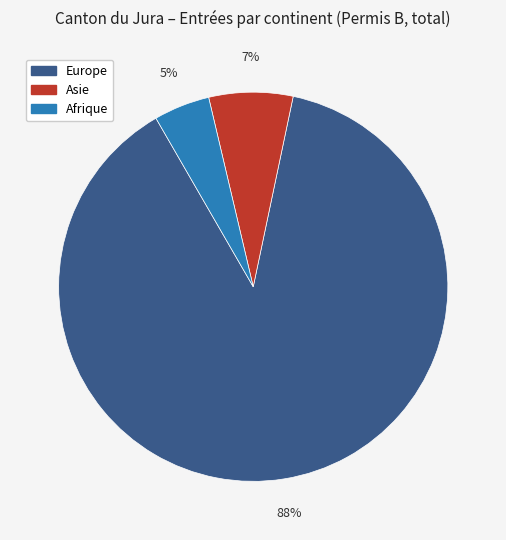

Is there a majority slice in this chart?

Yes